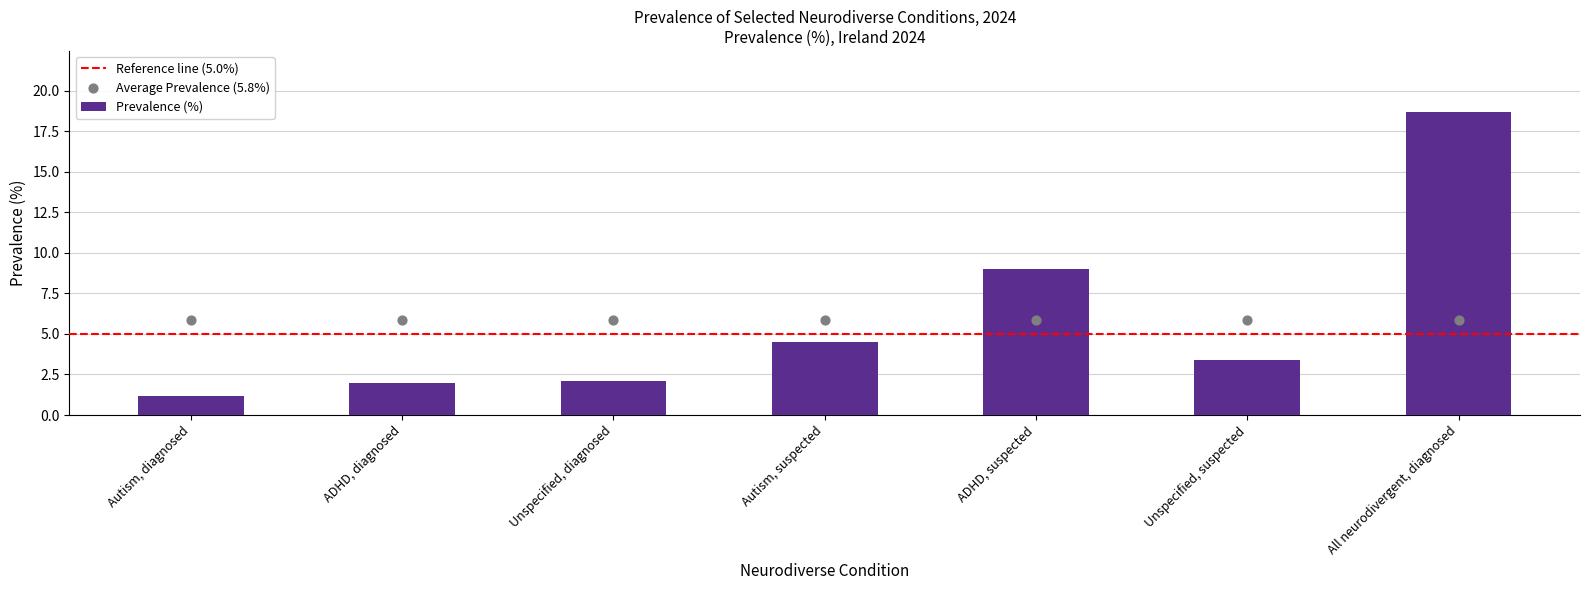

What is the change in value from ADHD, diagnosed to All neurodivergent, diagnosed?

+16.7